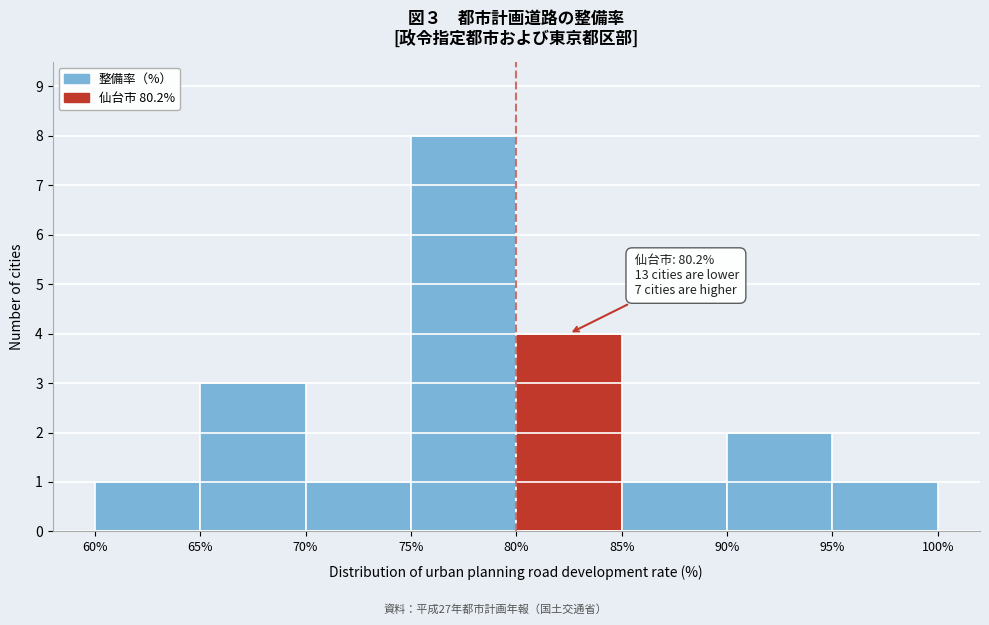

Over which range of the x-axis is the bar tallest?

75% to 80%